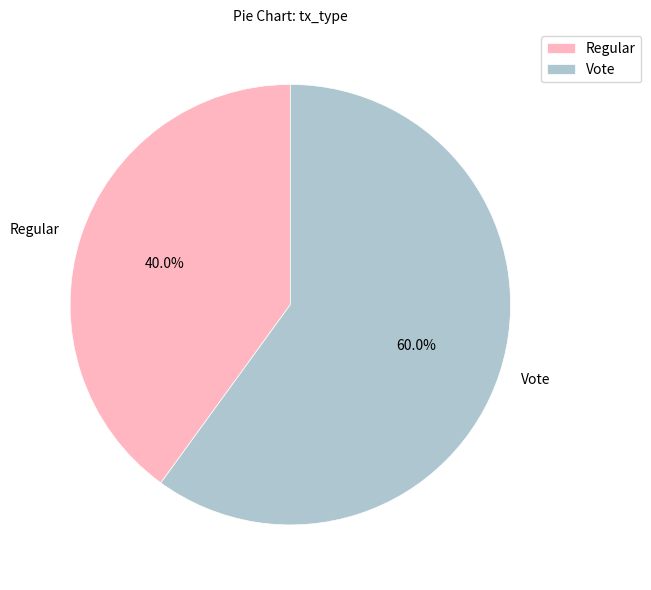

How many segments does this pie chart have?

2